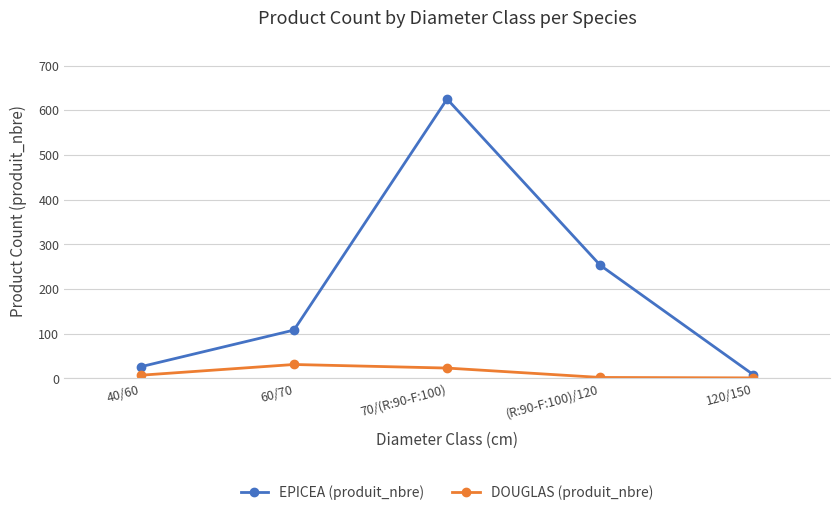

At which label does EPICEA (produit_nbre) reach its peak?

70/(R:90-F:100)